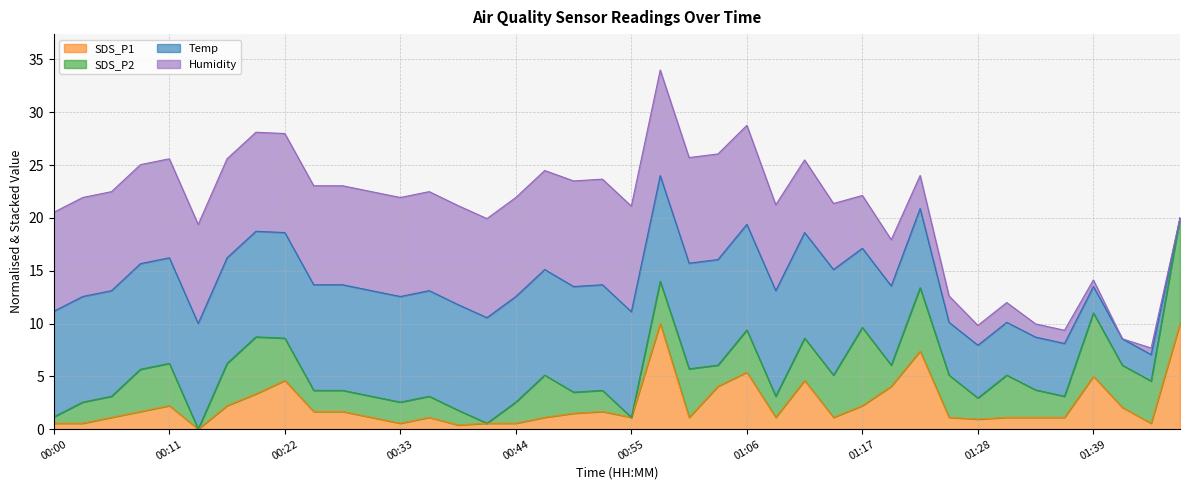

Is it true that SDS_P1 equals 0.9 at 01:28?

True